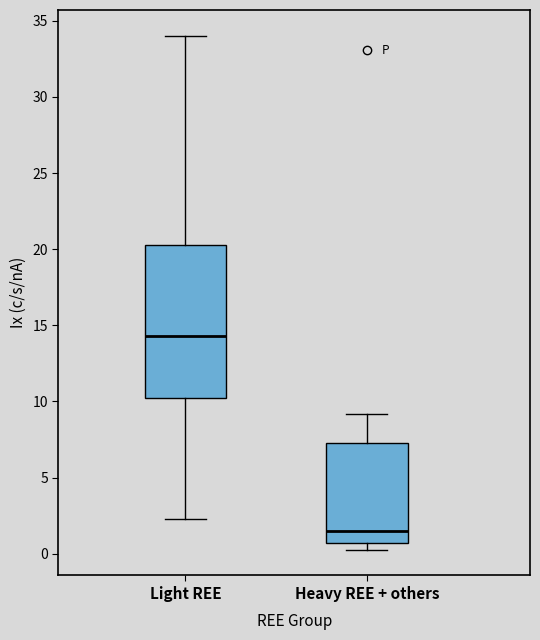

Which box's median line is the highest?

Light REE